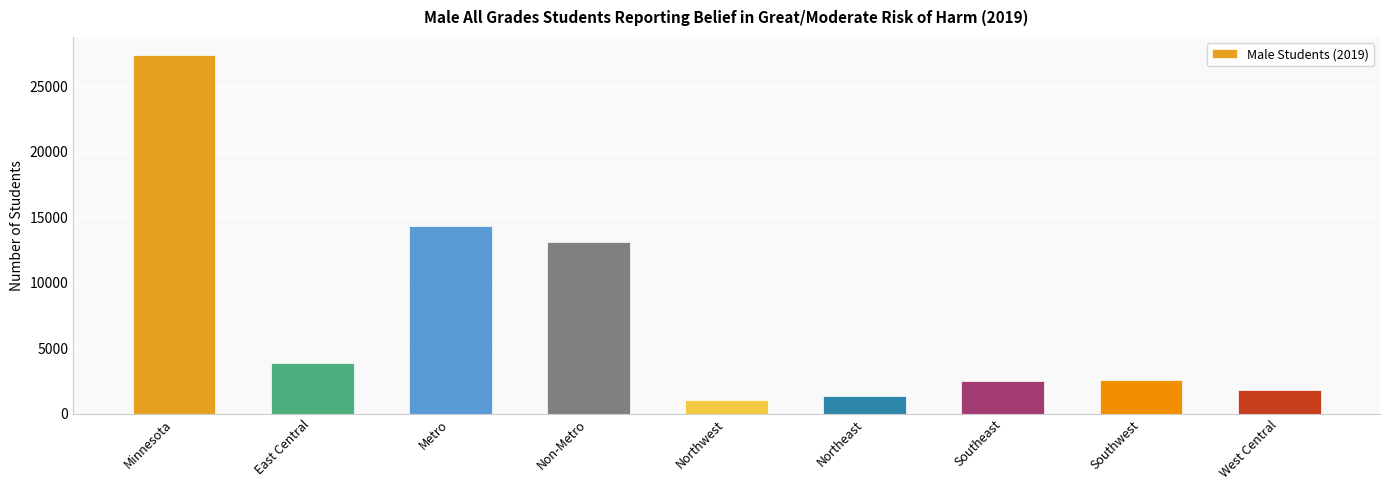

How many bars are there in total?

9